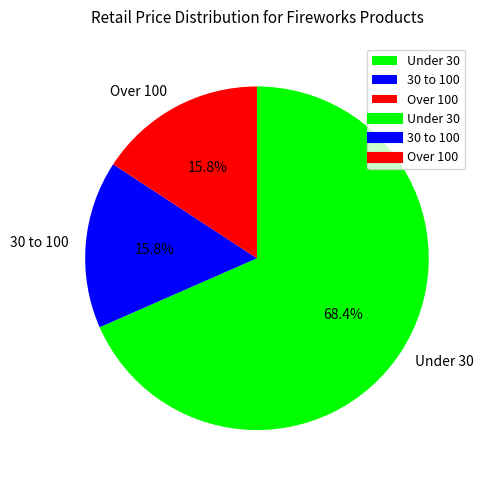

Which has a higher value, 30 to 100 or Under 30?

Under 30